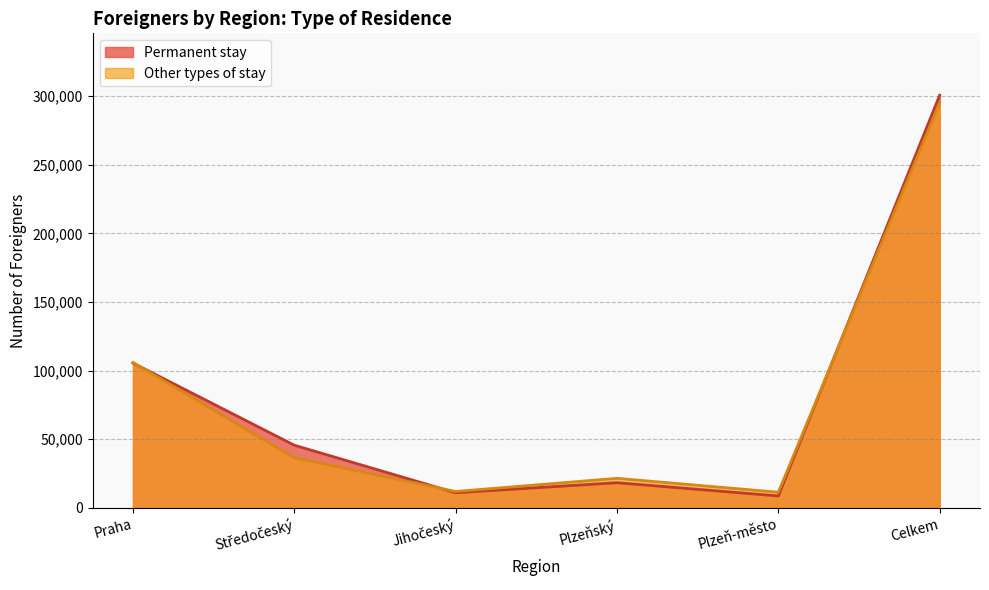

What is the highest value of the Permanent stay series?

300684